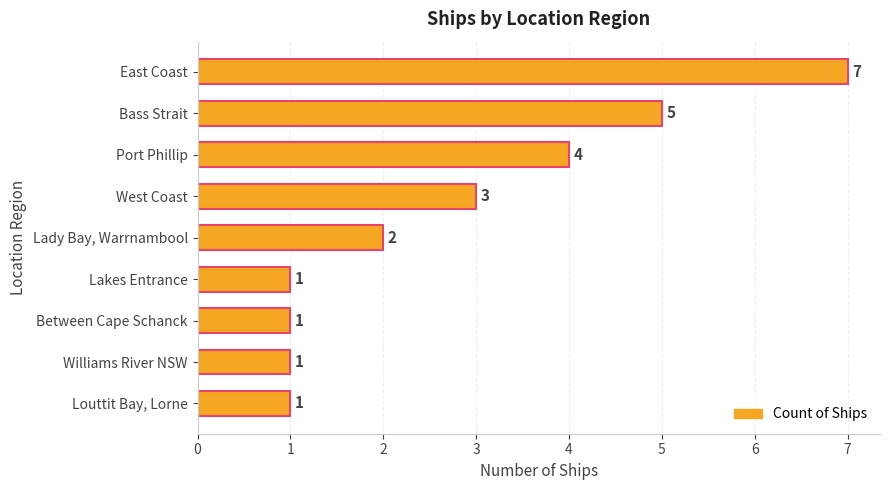

What is the difference between the second highest and second lowest values?

4